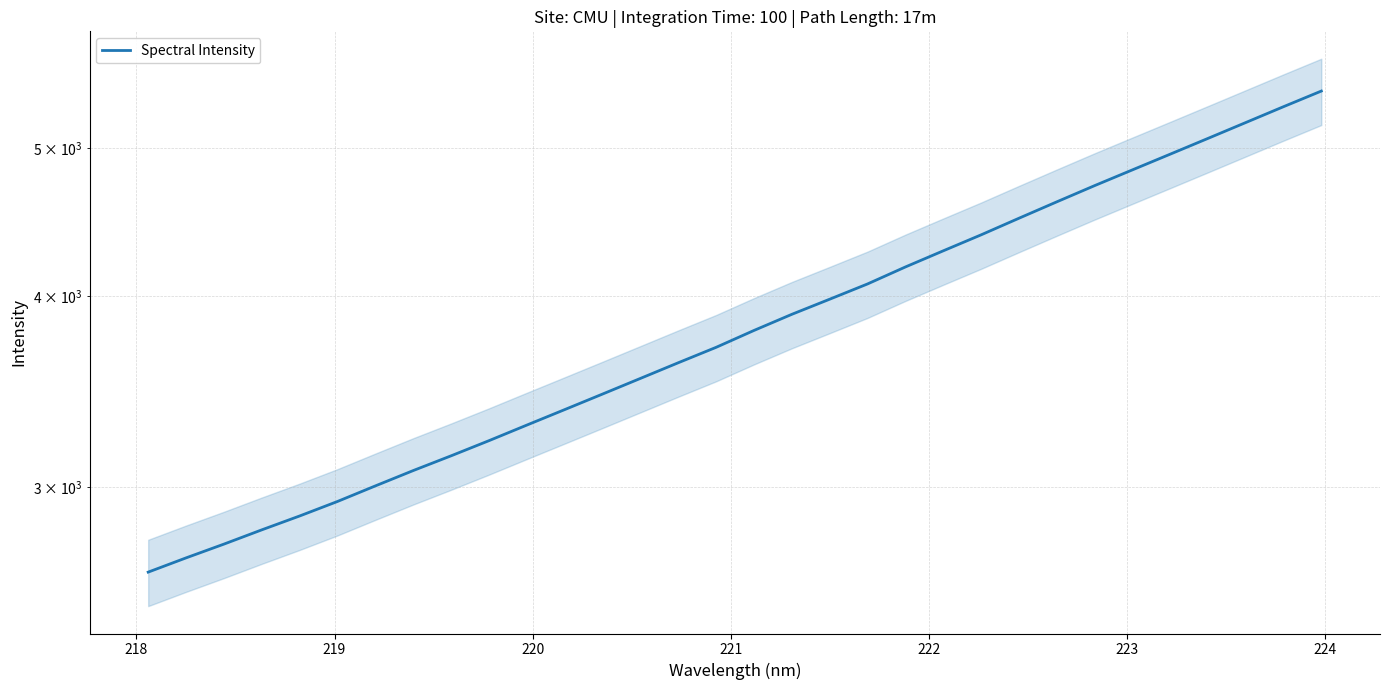

What is the average value?

3855.2